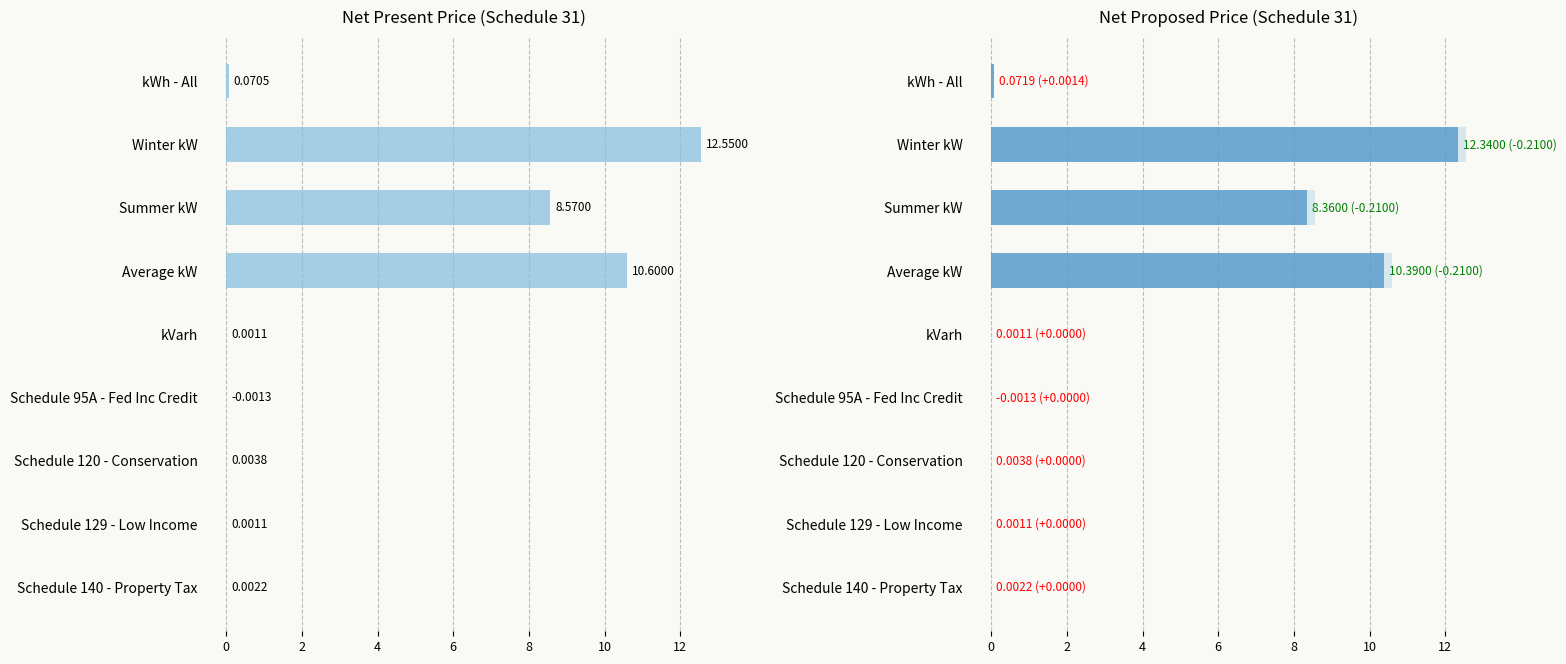

The Net Present Price series shows 0.0 at 10. True or false?

True